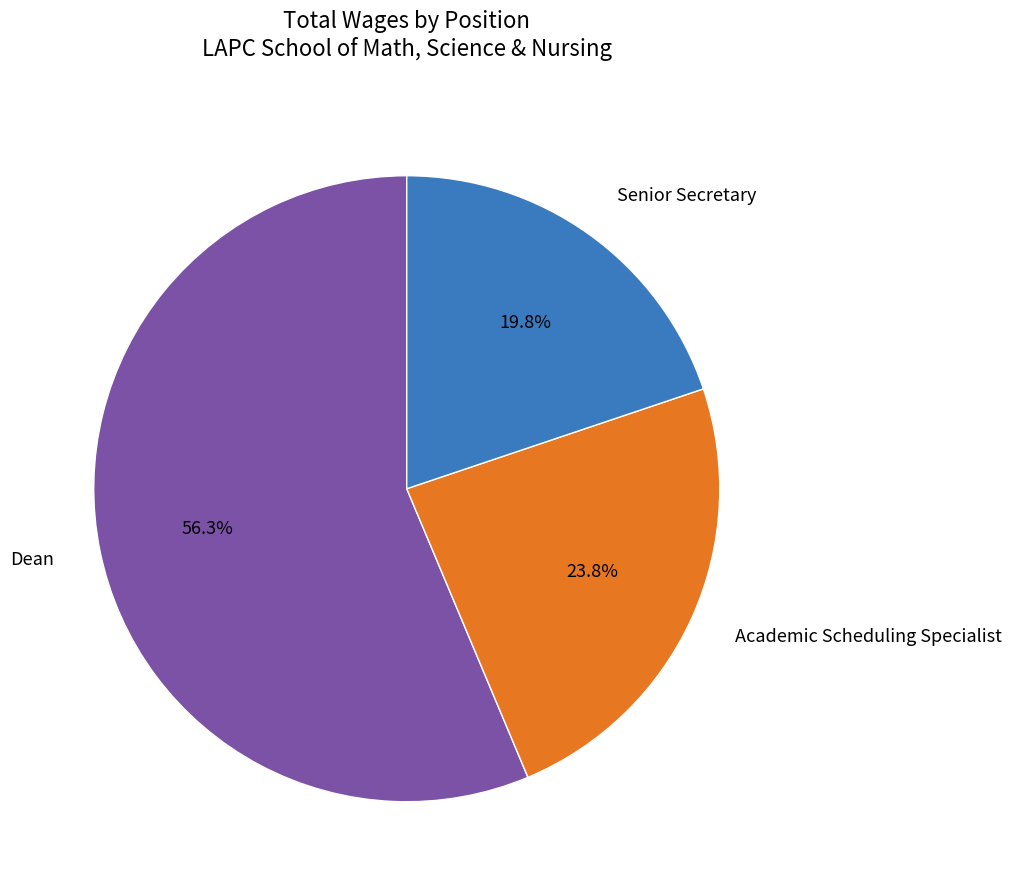

What percentage is the Dean slice, to the nearest percent?

56%